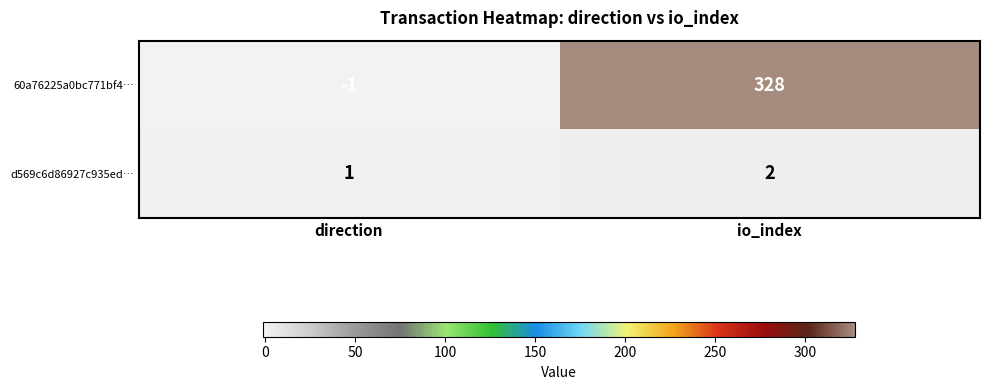

What is the difference between the maximum and minimum values in the 60a76225a0bc771bf4… series?

329